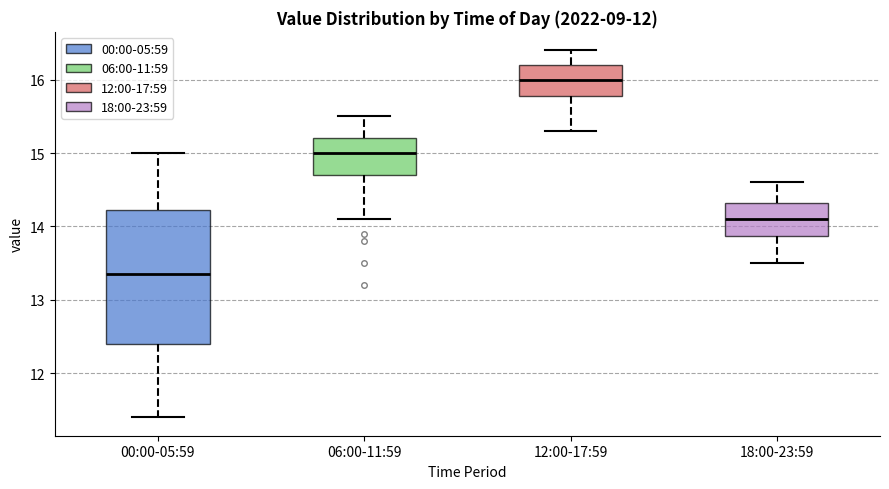

Which box's median line is the highest?

12:00-17:59